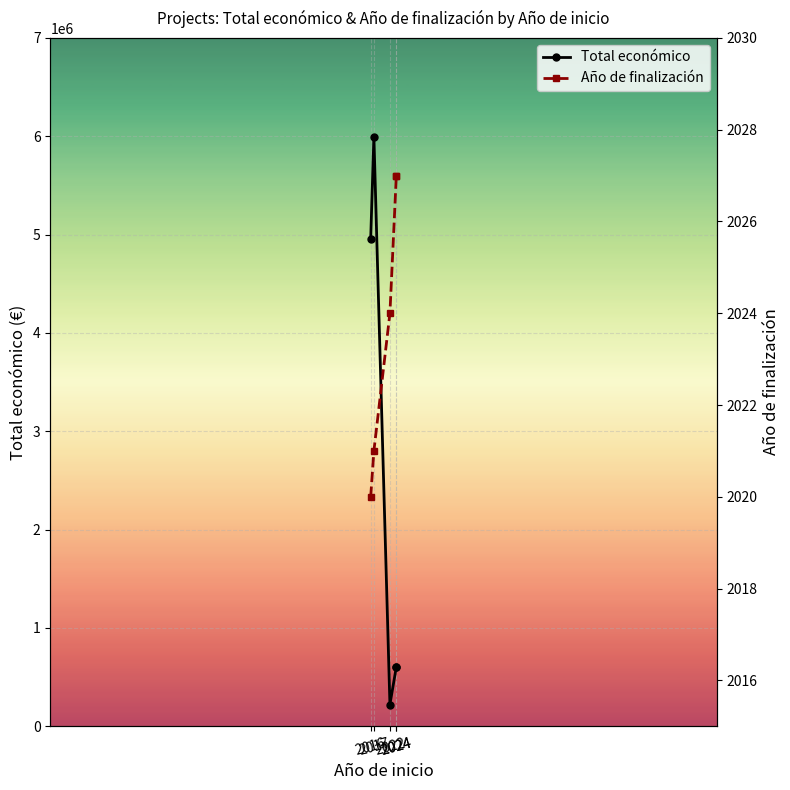

What is the approximate value of Total económico at 2024?

602295.4